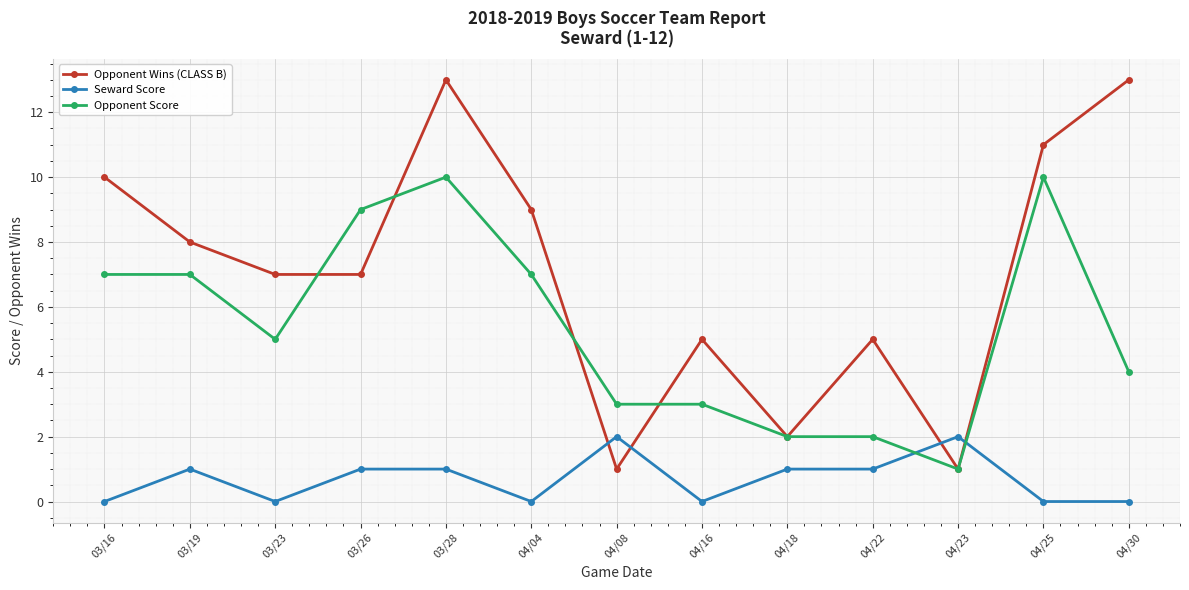

How many data points does each series have?

13